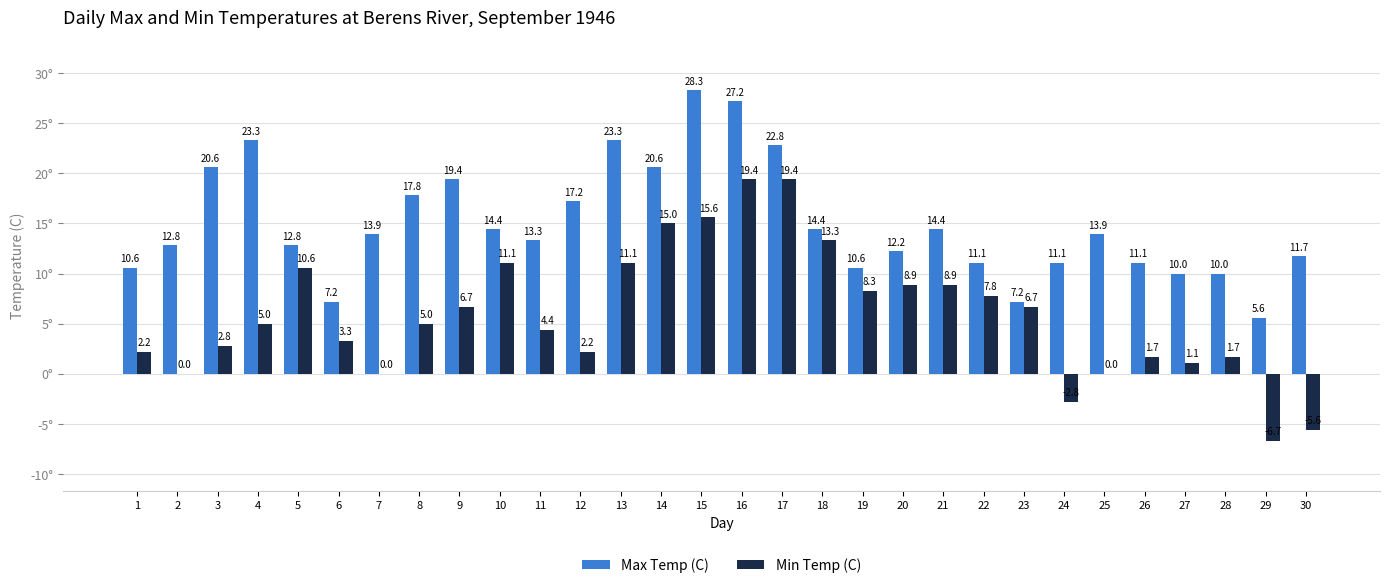

At which category is the sum across all series the highest?

16